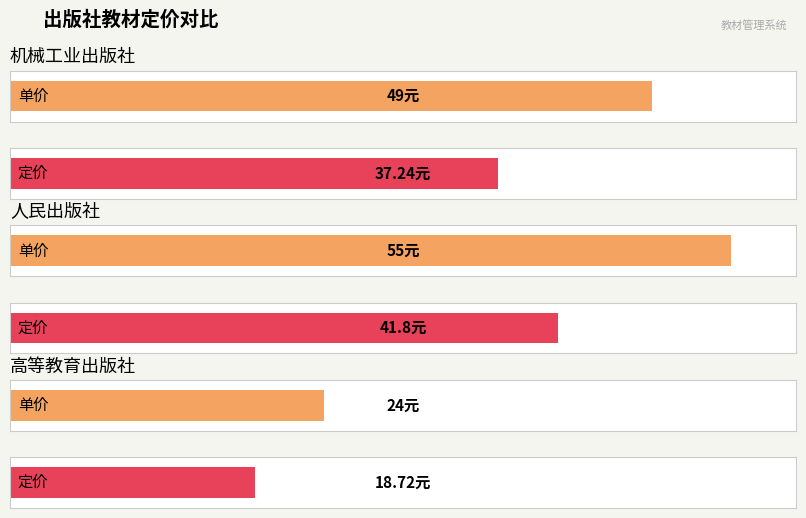

What is the highest value of the 定价 series?

41.8